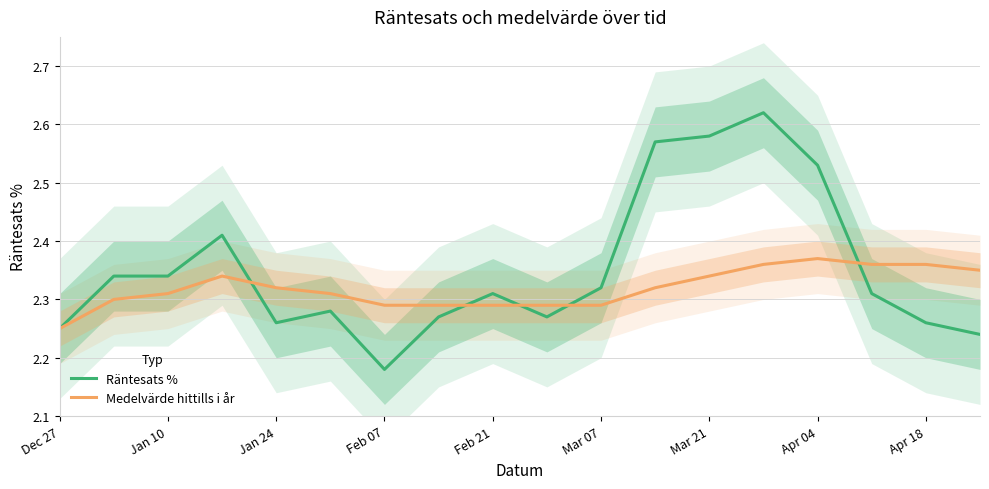

Is it true that Räntesats % equals 0.6 at Feb 21?

False